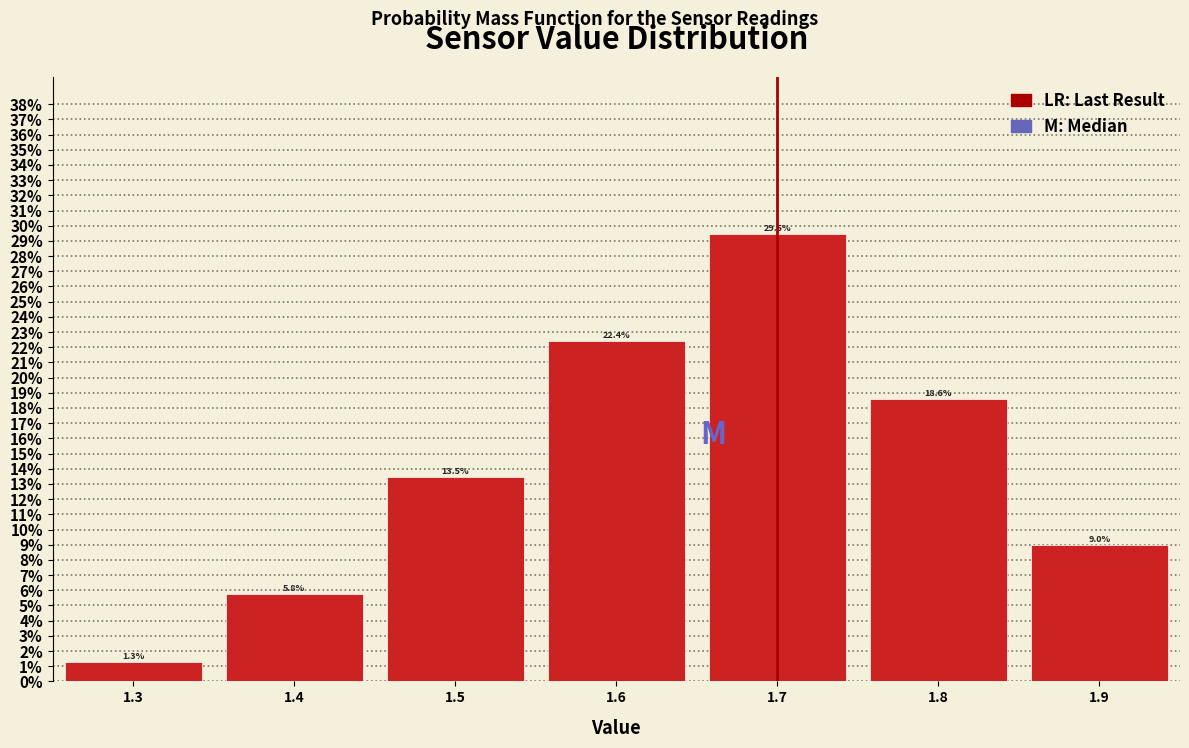

Which range on the x-axis has the tallest bar?

1.65 to 1.75